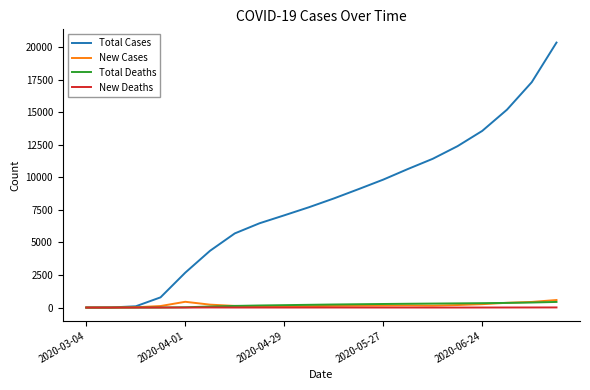

Which series has the largest total across all categories?

Total Cases